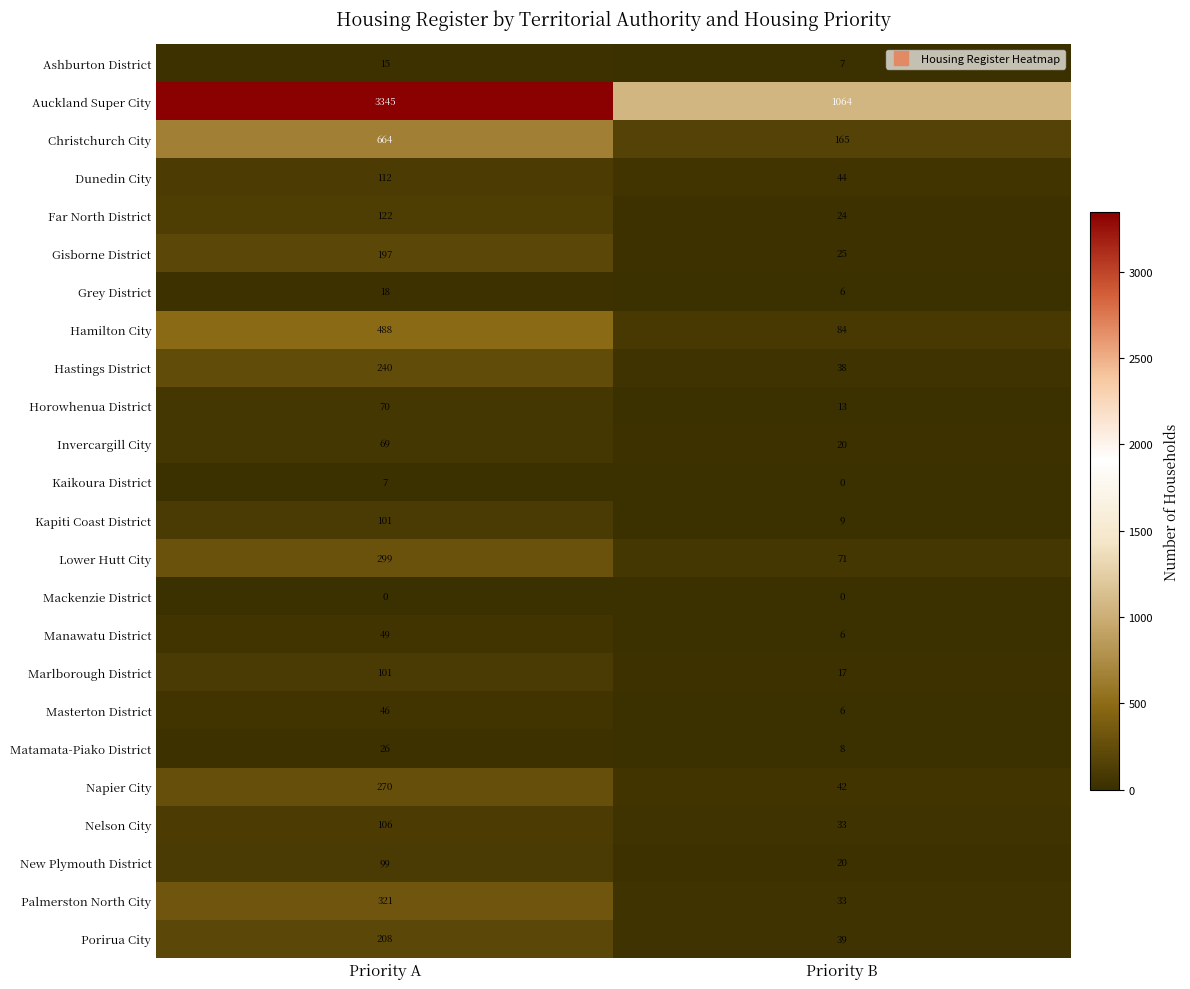

What is the average value of the Far North District series?

73